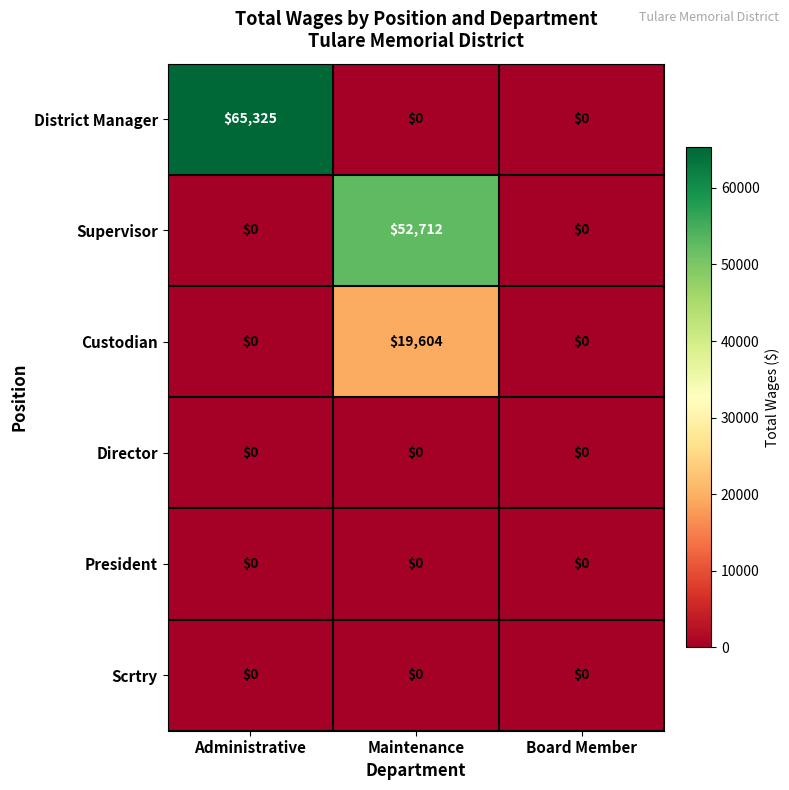

Which category has the highest value in the Supervisor series?

Maintenance